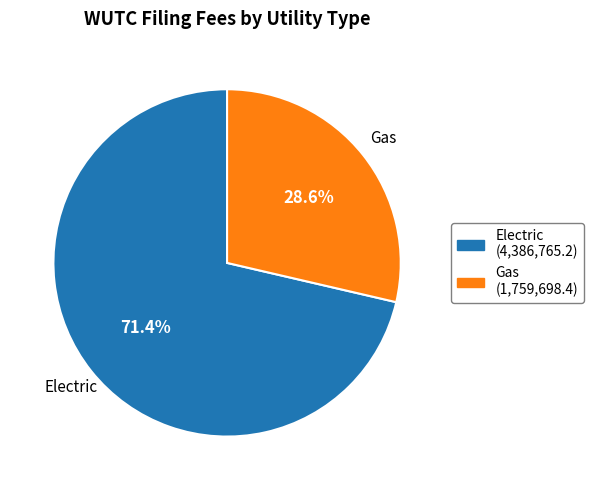

Which category has the smallest portion of the pie?

Gas